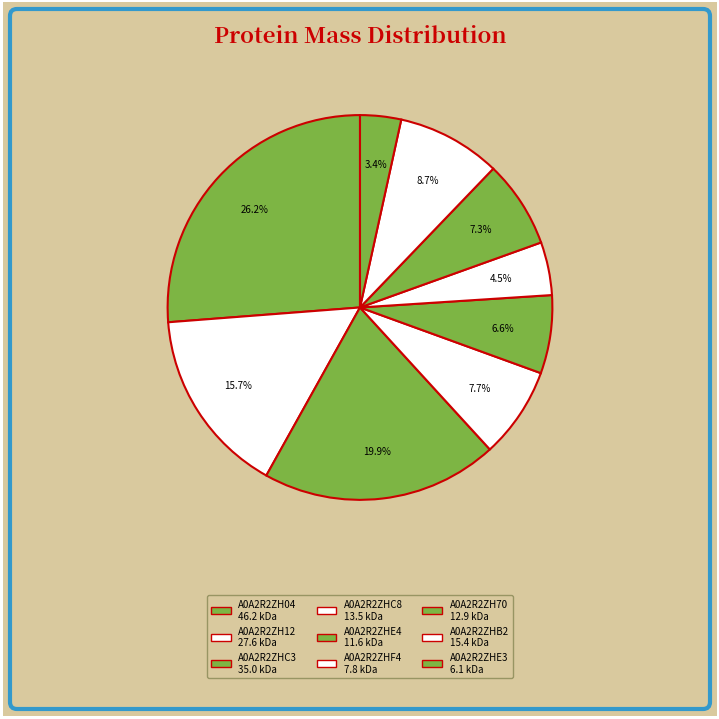

Rank the categories by value from lowest to highest.

A0A2R2ZHE3, A0A2R2ZHF4, A0A2R2ZHE4, A0A2R2ZH70, A0A2R2ZHC8, A0A2R2ZHB2, A0A2R2ZH12, A0A2R2ZHC3, A0A2R2ZH04